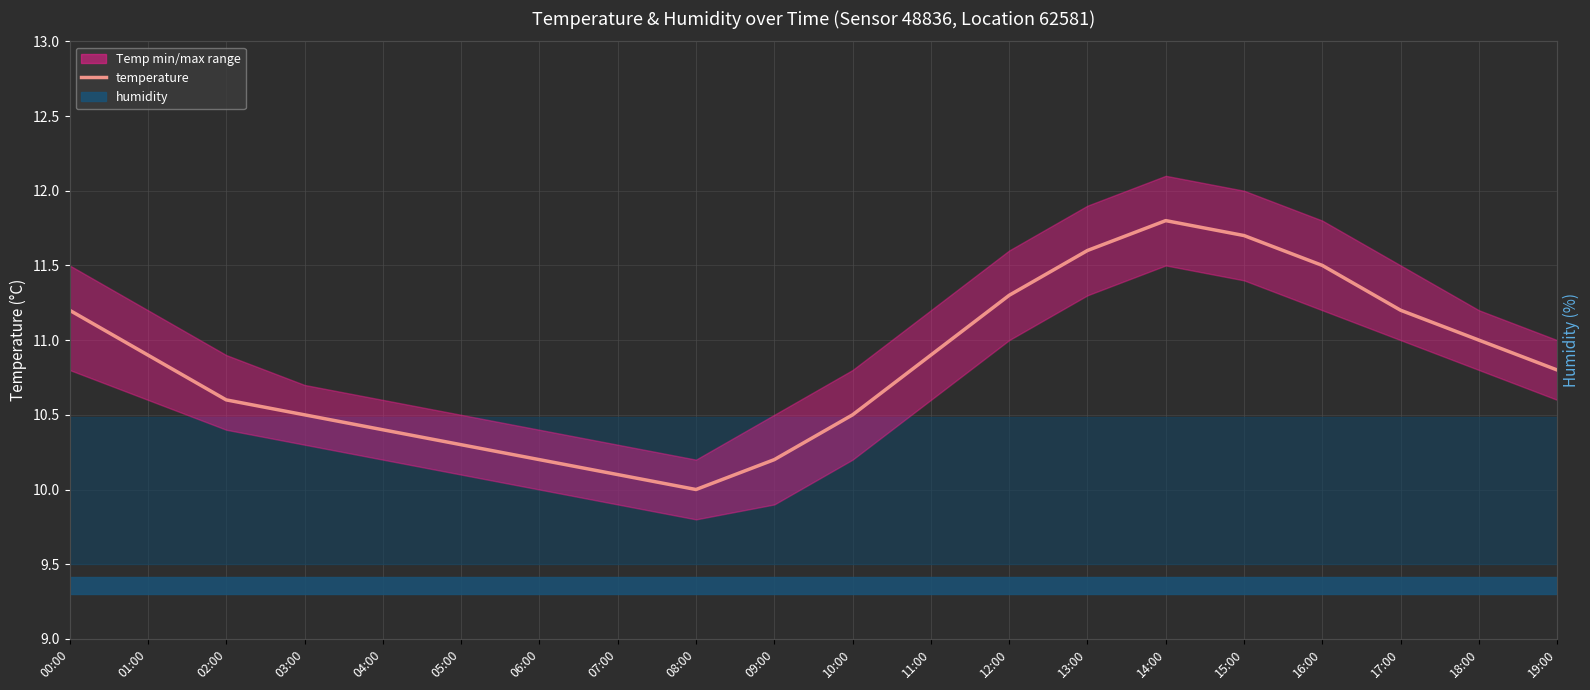

Approximately how many times larger is the value at 17:00 compared to 15:00?

1.0